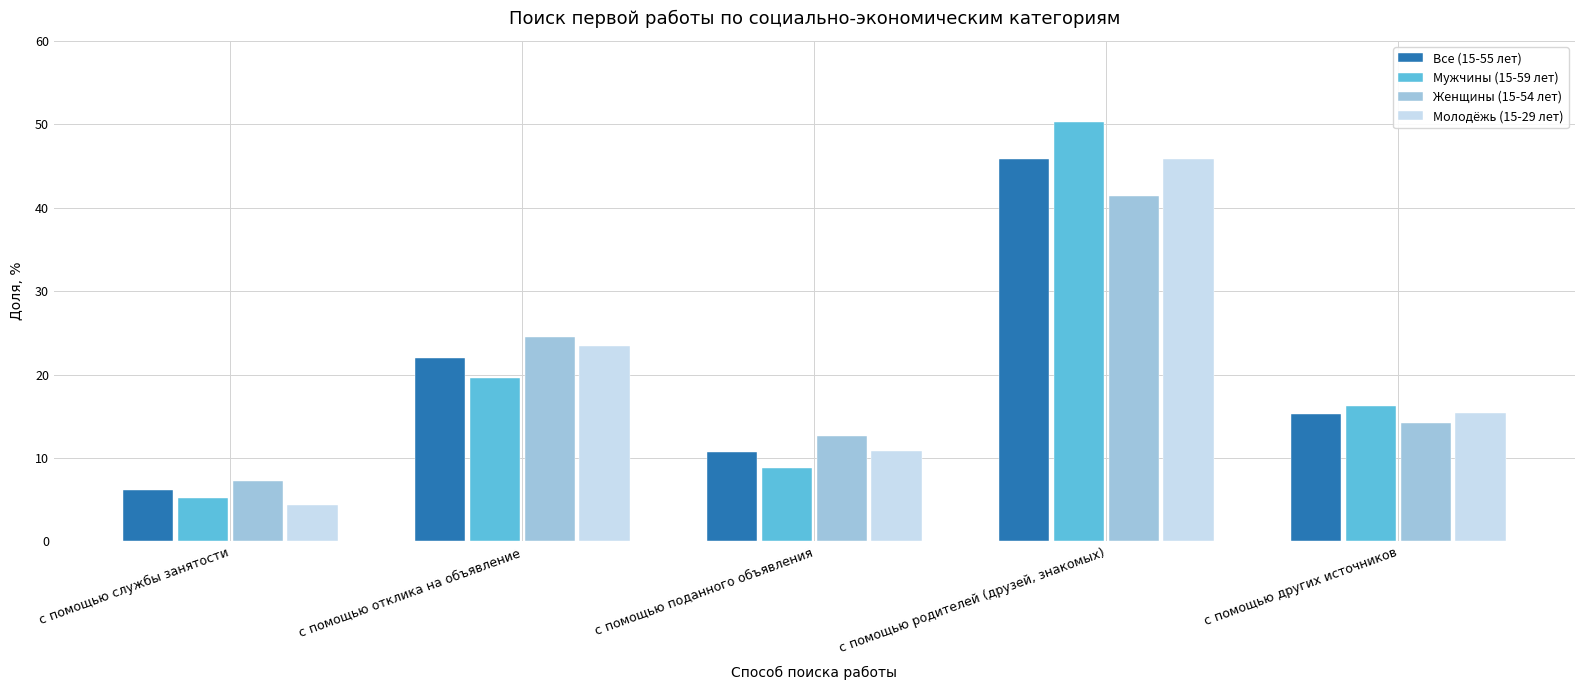

Reading left to right, what are all the values shown in this chart?

Все (15-55 лет): 6.2	22.0	10.7	45.8	15.2
Мужчины (15-59 лет): 5.1	19.6	8.9	50.2	16.2
Женщины (15-54 лет): 7.2	24.5	12.6	41.5	14.2
Молодёжь (15-29 лет): 4.4	23.4	10.9	45.9	15.4